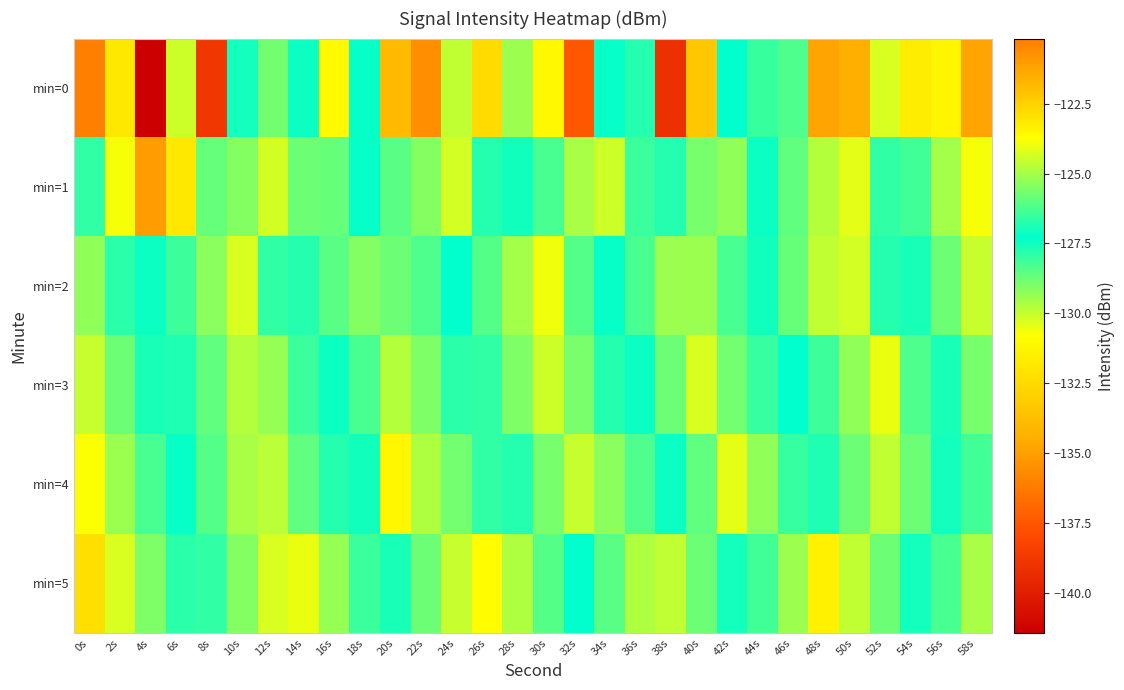

Reading left to right, list all the values displayed in this chart.

min=0: 0s=-120.2	2s=-131.8	4s=-141.4	6s=-130.1	8s=-138.8	10s=-127.0	12s=-128.9	14s=-127.1	16s=-131.0	18s=-127.4	20s=-121.9	22s=-135.6	24s=-129.9	26s=-132.4	28s=-129.4	30s=-131.1	32s=-137.5	34s=-127.2	36s=-127.8	38s=-139.1	40s=-122.2	42s=-127.3	44s=-126.5	46s=-128.3	48s=-134.9	50s=-121.5	52s=-124.3	54s=-131.6	56s=-131.2	58s=-134.9
min=1: 0s=-128.0	2s=-130.7	4s=-135.1	6s=-131.9	8s=-128.7	10s=-129.1	12s=-124.4	14s=-125.7	16s=-125.9	18s=-127.2	20s=-128.5	22s=-129.1	24s=-130.2	26s=-126.8	28s=-127.5	30s=-128.3	32s=-129.6	34s=-130.1	36s=-126.4	38s=-127.8	40s=-128.9	42s=-129.3	44s=-127.1	46s=-128.6	48s=-129.8	50s=-130.4	52s=-127.9	54s=-128.2	56s=-129.5	58s=-130.7
min=2: 0s=-125.3	2s=-126.7	4s=-127.4	6s=-128.1	8s=-129.2	10s=-130.3	12s=-126.6	14s=-127.8	16s=-128.5	18s=-129.1	20s=-125.8	22s=-126.2	24s=-127.3	26s=-128.4	28s=-129.5	30s=-130.6	32s=-126.1	34s=-127.2	36s=-128.3	38s=-129.4	40s=-125.1	42s=-126.3	44s=-127.5	46s=-128.7	48s=-129.9	50s=-130.2	52s=-126.8	54s=-127.6	56s=-128.8	58s=-130.0
min=3: 0s=-124.5	2s=-125.8	4s=-126.9	6s=-127.7	8s=-128.6	10s=-129.8	12s=-125.2	14s=-126.4	16s=-127.1	18s=-128.3	20s=-124.8	22s=-125.5	24s=-126.7	26s=-127.9	28s=-129.0	30s=-130.1	32s=-125.6	34s=-126.8	36s=-127.4	38s=-128.8	40s=-124.3	42s=-125.7	44s=-126.5	46s=-127.3	48s=-128.1	50s=-129.3	52s=-130.5	54s=-126.2	56s=-127.6	58s=-128.9
min=4: 0s=-123.8	2s=-125.1	4s=-126.3	6s=-127.2	8s=-128.4	10s=-129.6	12s=-124.7	14s=-125.9	16s=-126.8	18s=-127.5	20s=-123.5	22s=-124.9	24s=-125.7	26s=-126.6	28s=-127.8	30s=-128.9	32s=-130.0	34s=-125.4	36s=-126.2	38s=-127.4	40s=-128.6	42s=-124.1	44s=-125.3	46s=-126.5	48s=-127.7	50s=-128.8	52s=-129.9	54s=-125.8	56s=-127.0	58s=-128.2
min=5: 0s=-122.9	2s=-124.3	4s=-125.5	6s=-126.7	8s=-127.9	10s=-129.1	12s=-130.3	14s=-124.0	16s=-125.2	18s=-126.4	20s=-127.6	22s=-128.8	24s=-130.0	26s=-123.7	28s=-124.9	30s=-126.1	32s=-127.3	34s=-128.5	36s=-129.7	38s=-124.6	40s=-125.8	42s=-127.0	44s=-128.2	46s=-129.4	48s=-123.4	50s=-124.6	52s=-125.8	54s=-127.0	56s=-128.3	58s=-129.6